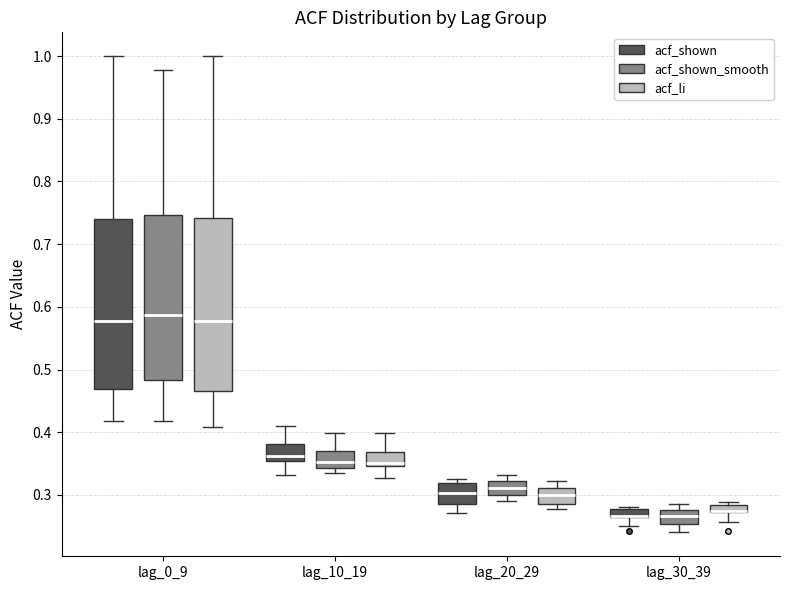

Where is the lower edge of the box for lag_20_29 (acf_shown) on the y-axis? The values are not printed on the chart, so give them approximately, as read against the axis.

0.29